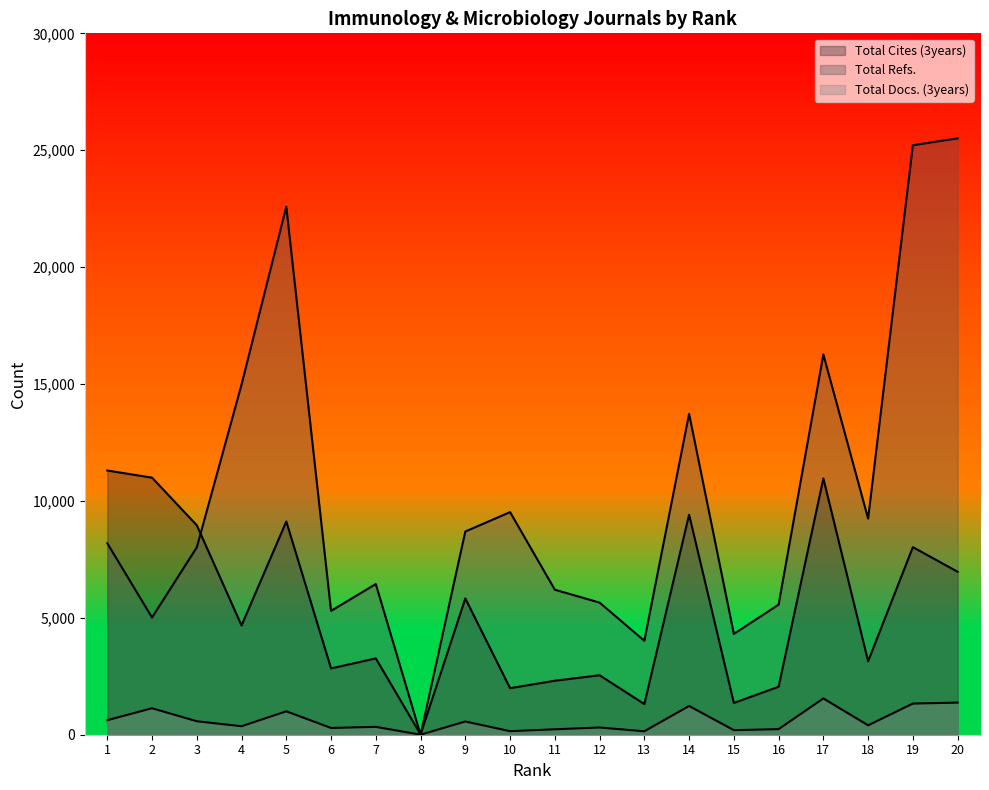

The Total Cites (3years) series shows 2881 at 10. True or false?

False